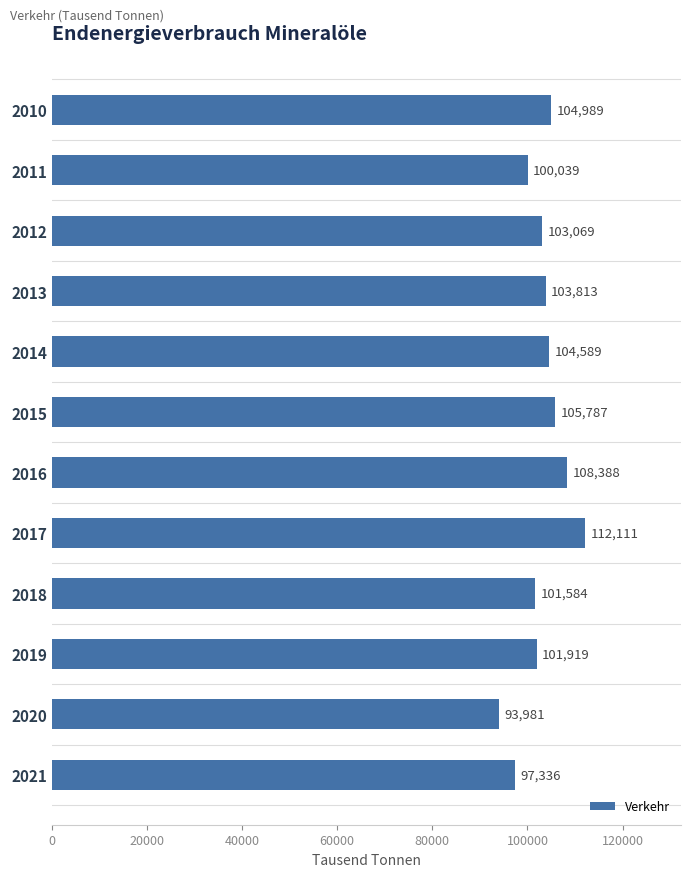

What is the value of the 11th bar from the top?

93980.8